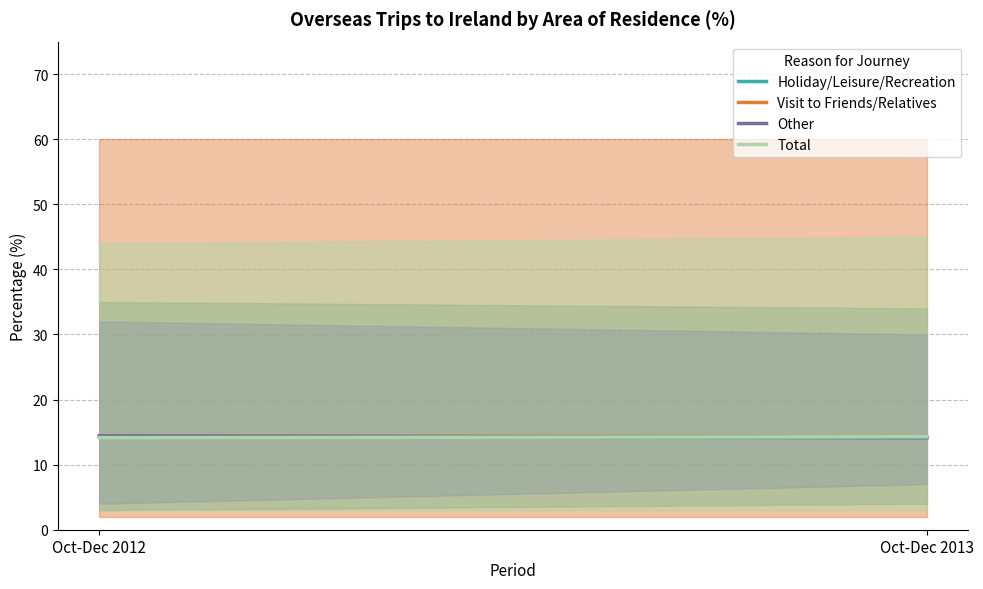

Which series has the widest spread of values?

Other